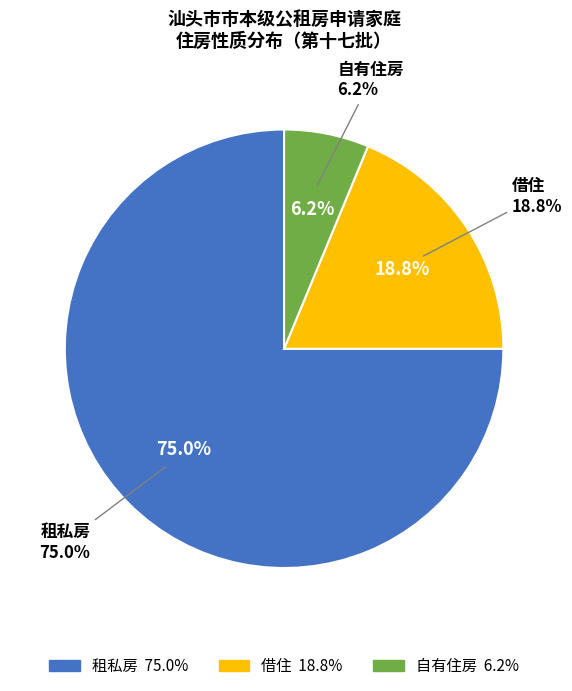

Count the number of slices in the pie.

3